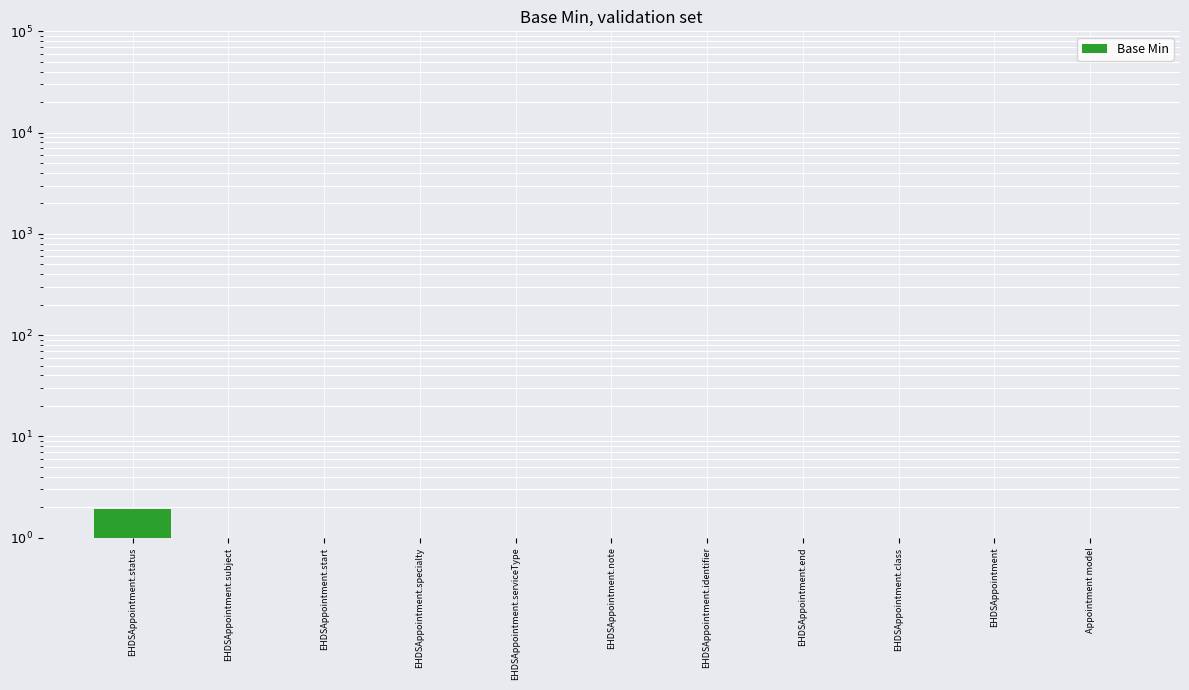

What is the sum of the values at EHDSAppointment.end and Appointment model?

1.8